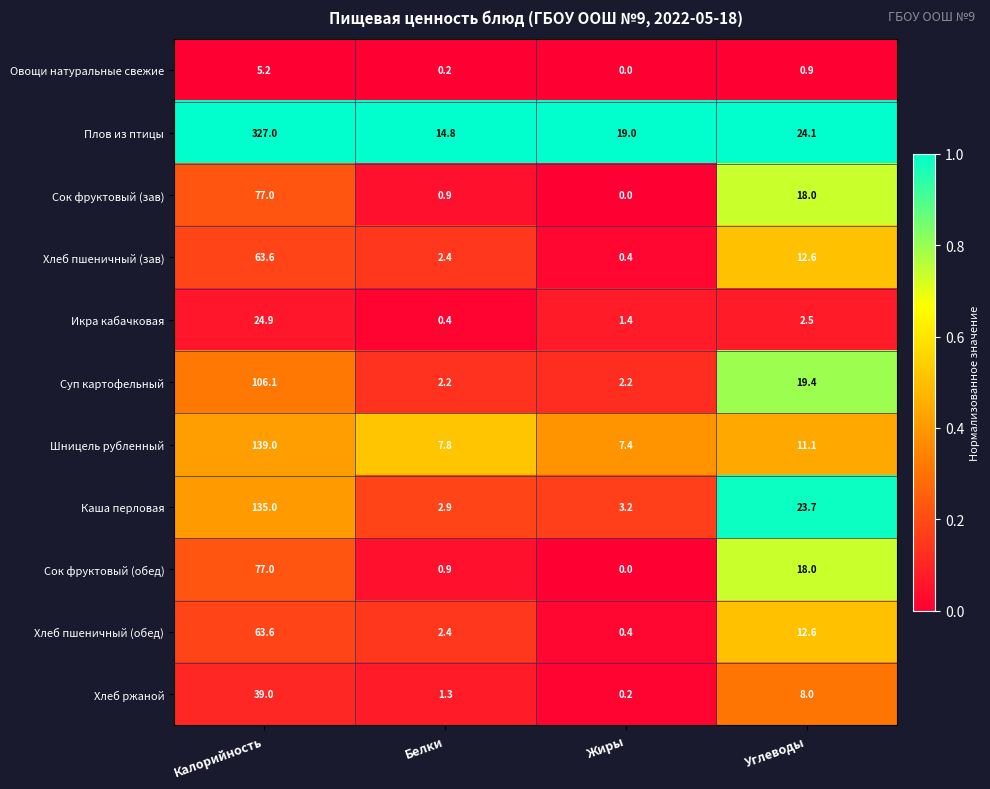

What is the sum of all Суп картофельный values?

129.9